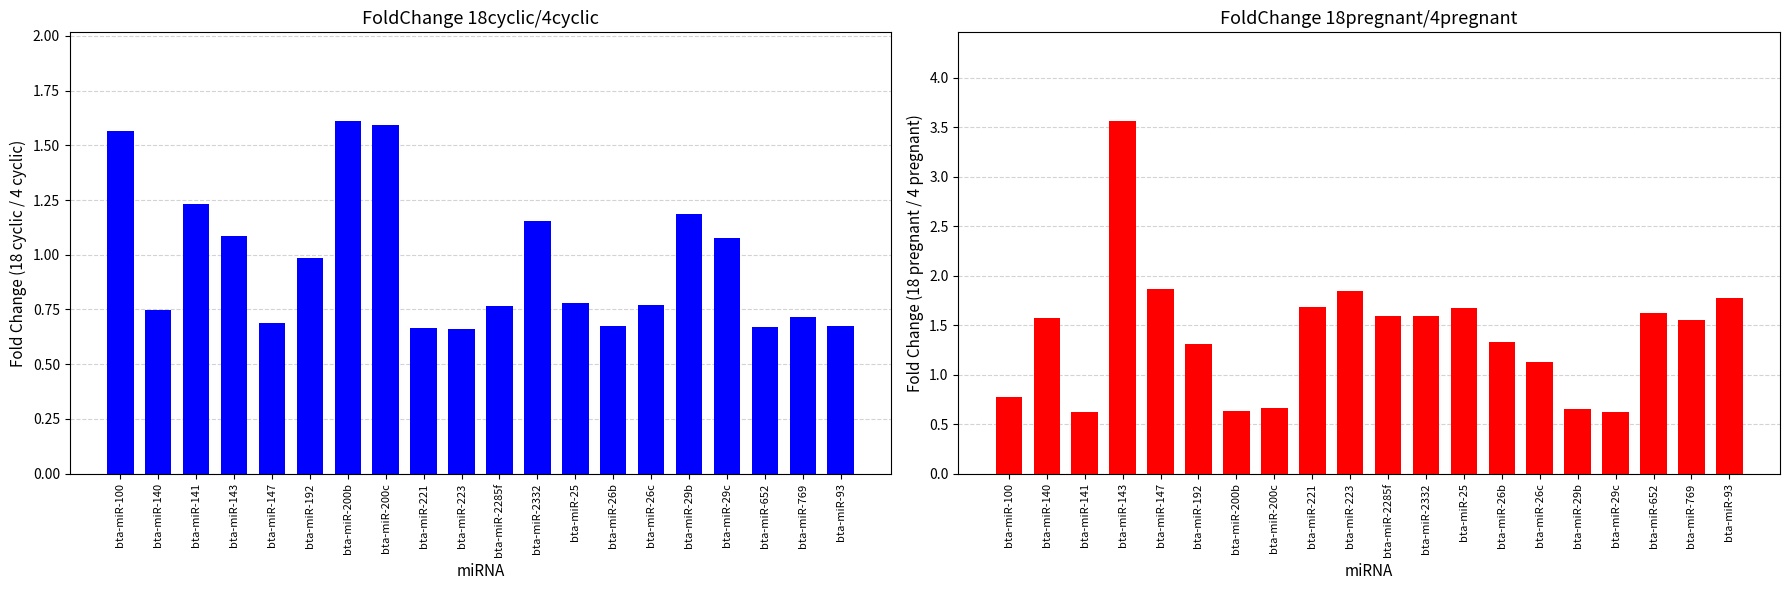

List the labels in order of FoldChange 18pregnant/4pregnant value, smallest first.

bta-miR-141, bta-miR-29c, bta-miR-200b, bta-miR-29b, bta-miR-200c, bta-miR-100, bta-miR-26c, bta-miR-192, bta-miR-26b, bta-miR-769, bta-miR-140, bta-miR-2285f, bta-miR-2332, bta-miR-652, bta-miR-25, bta-miR-221, bta-miR-93, bta-miR-223, bta-miR-147, bta-miR-143